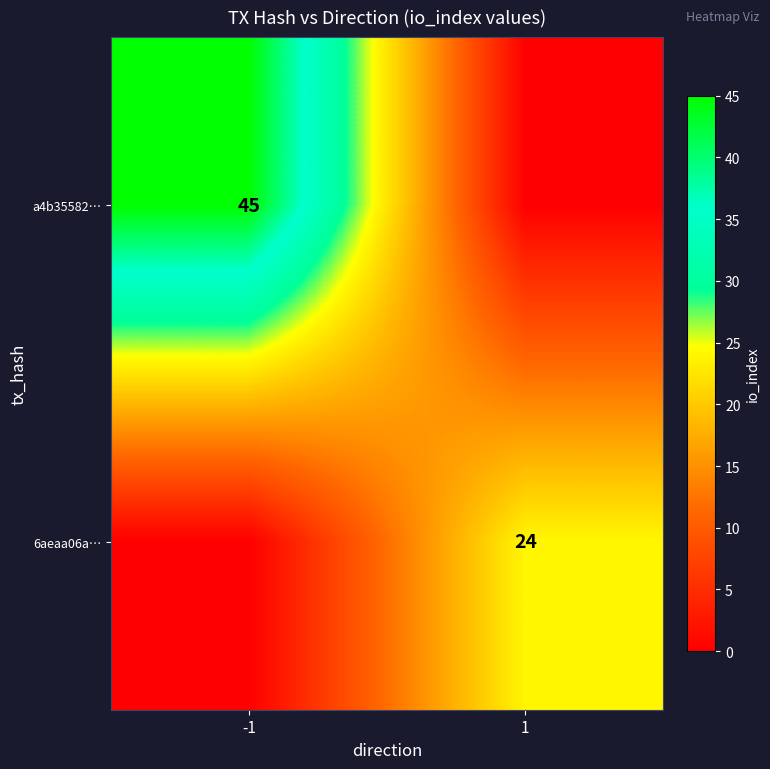

True or false: 6aeaa06a… has a value of 9 at 1.

False